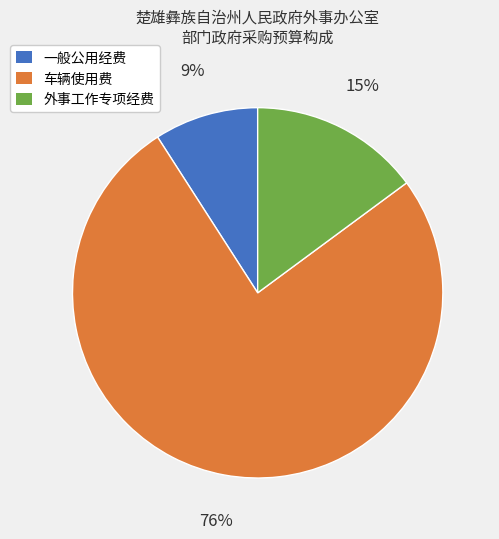

Is it true that 外事工作专项经费 is 8% of the pie?

False